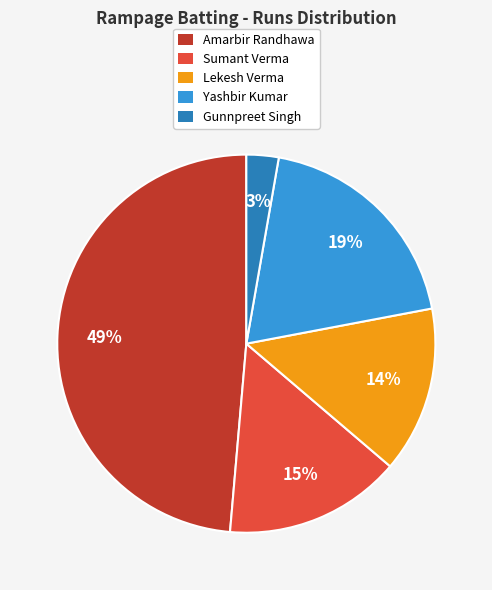

What is the ratio of the value at Yashbir Kumar to the value at Sumant Verma?

1.3